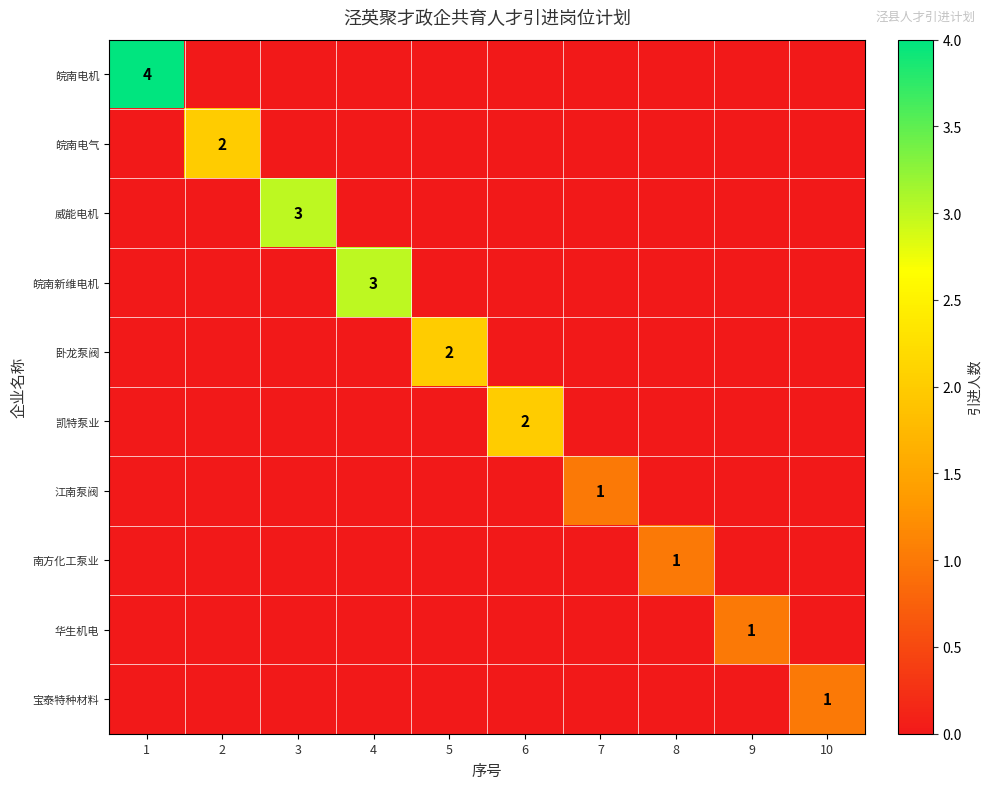

What is the sum of all 皖南新维电机 values?

3